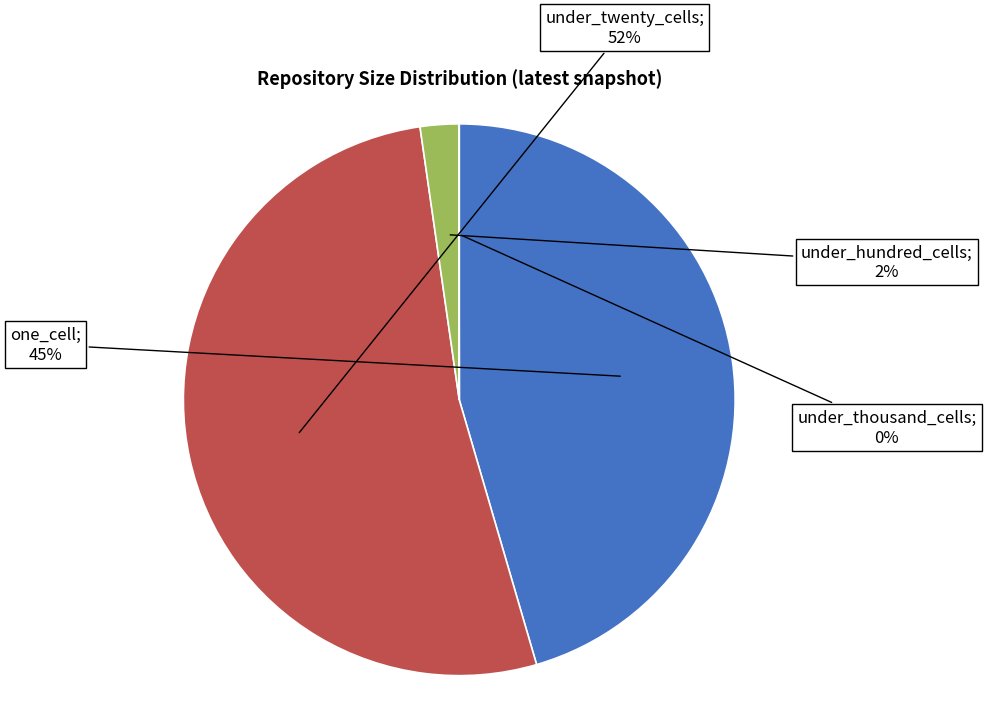

Is there any slice that represents more than half of the pie?

Yes